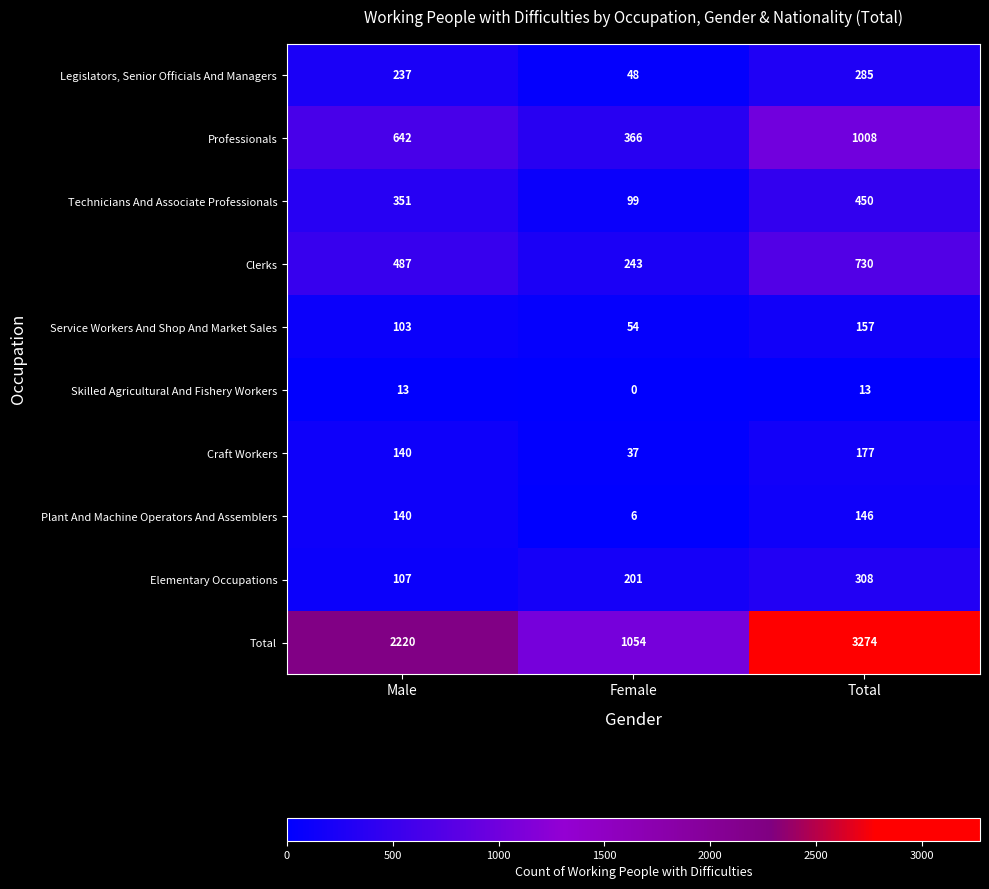

How many Craft Workers values are between 37 and 177?

3